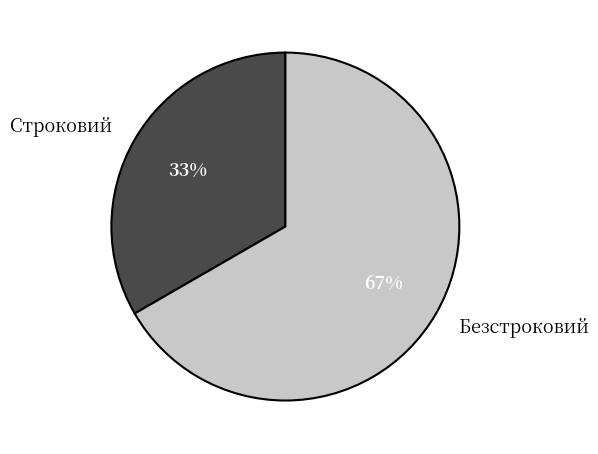

To the nearest percent, what percentage of the pie is Безстроковий?

67%